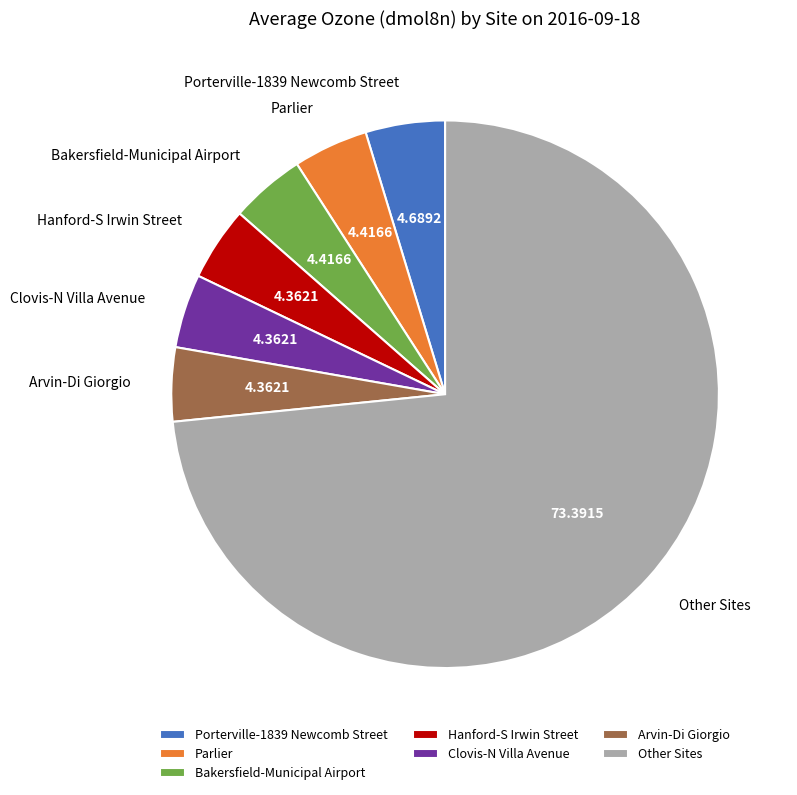

Which has a higher value, Other Sites or Clovis-N Villa Avenue?

Other Sites